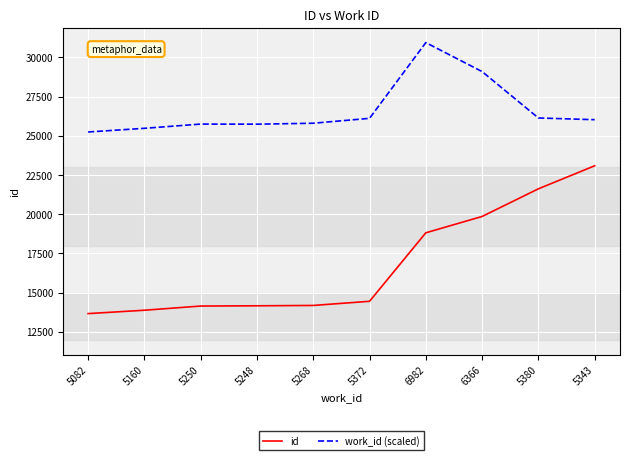

Is the value of work_id (scaled) at 5250 greater than the value of id at 5372?

Yes